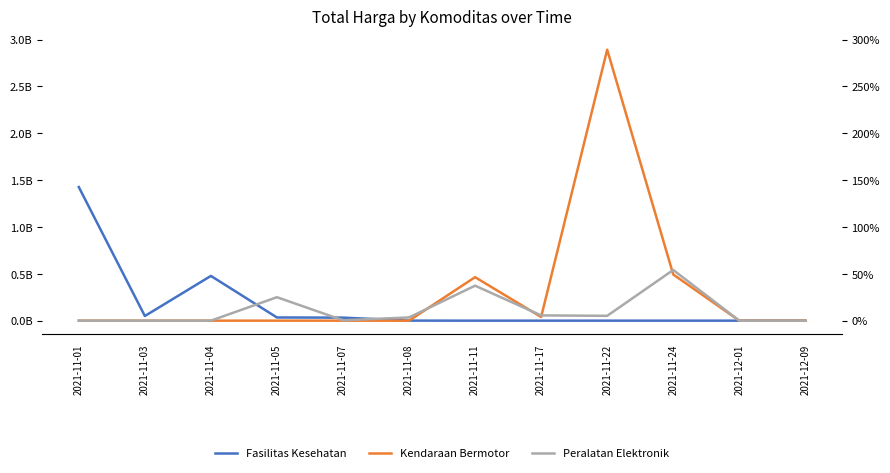

Between which two adjacent categories do Kendaraan Bermotor and Fasilitas Kesehatan first intersect?

2021-11-08 and 2021-11-11